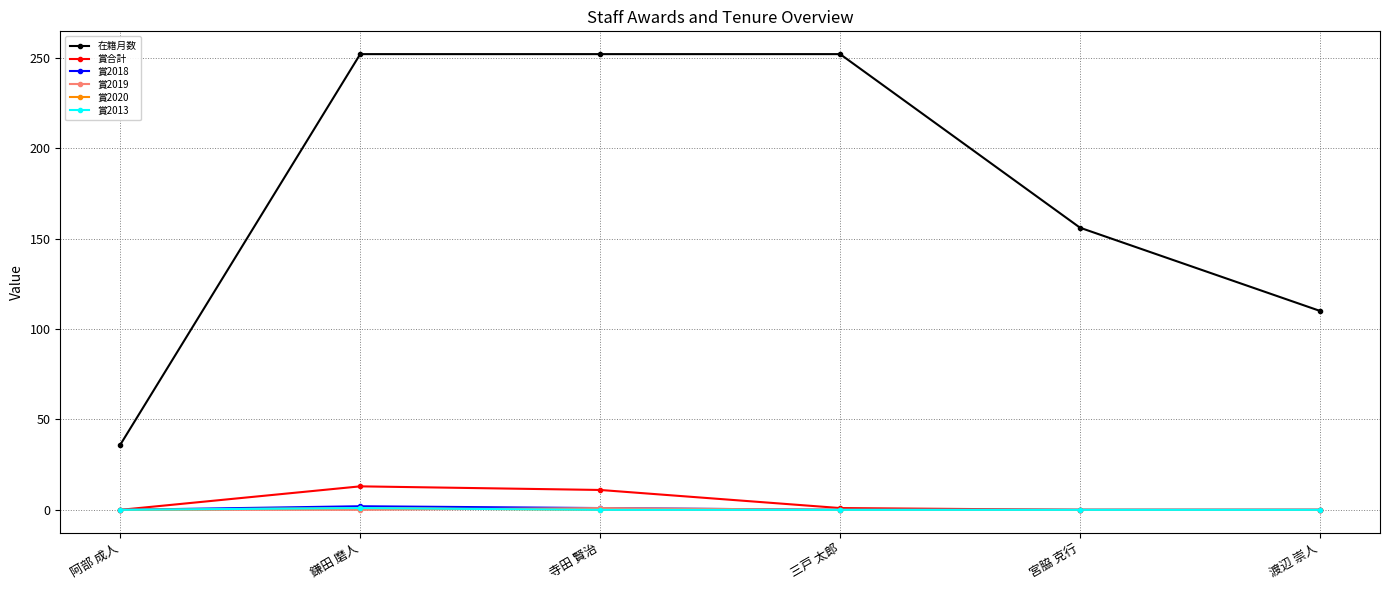

What is the difference between the 賞合計 values at 三戸 太郎 and 渡辺 崇人?

1